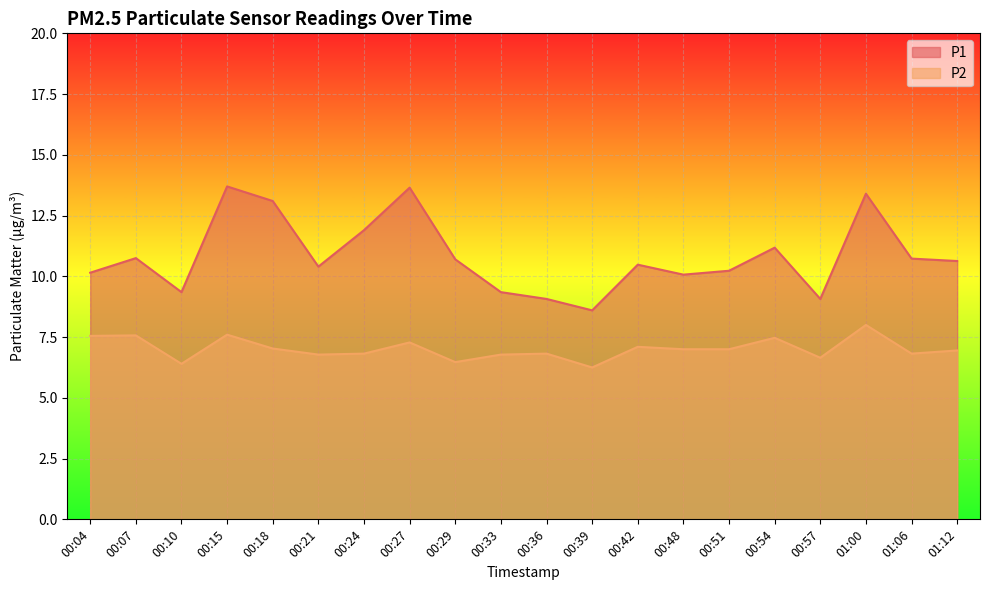

The P1 series shows 18.2 at 00:15. True or false?

False